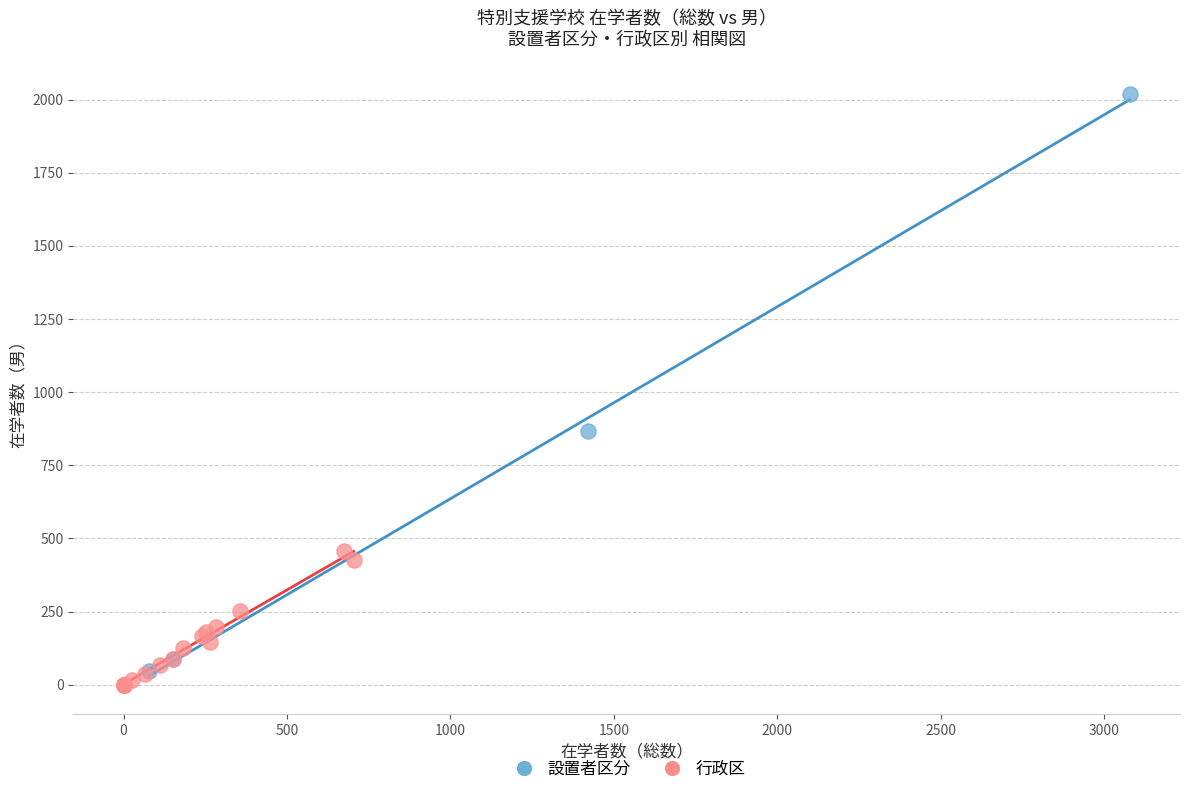

Which series has the largest Y range (max minus min)?

設置者区分